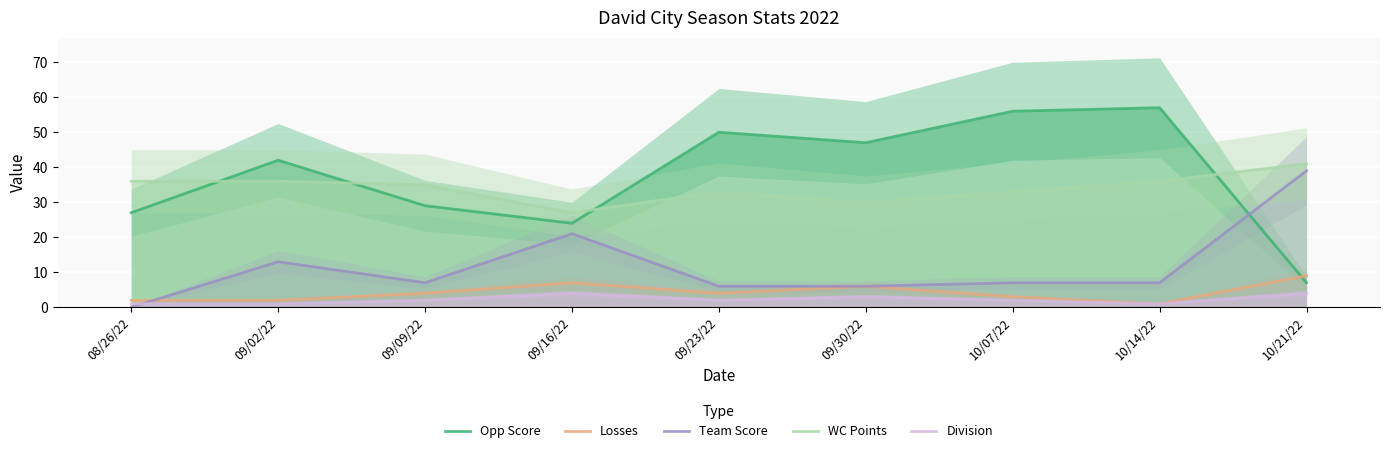

Reading left to right, what are all the values shown in this chart?

Opp Score: 08/26/22=27	09/02/22=42	09/09/22=29	09/16/22=24	09/23/22=50	09/30/22=47	10/07/22=56	10/14/22=57	10/21/22=7
Losses: 08/26/22=2	09/02/22=2	09/09/22=4	09/16/22=7	09/23/22=4	09/30/22=6	10/07/22=3	10/14/22=1	10/21/22=9
Team Score: 08/26/22=0	09/02/22=13	09/09/22=7	09/16/22=21	09/23/22=6	09/30/22=6	10/07/22=7	10/14/22=7	10/21/22=39
WC Points: 08/26/22=36	09/02/22=36	09/09/22=35	09/16/22=27	09/23/22=33	09/30/22=30	10/07/22=33	10/14/22=36	10/21/22=41
Division: 08/26/22=1	09/02/22=1	09/09/22=2	09/16/22=4	09/23/22=2	09/30/22=3	10/07/22=2	10/14/22=1	10/21/22=4